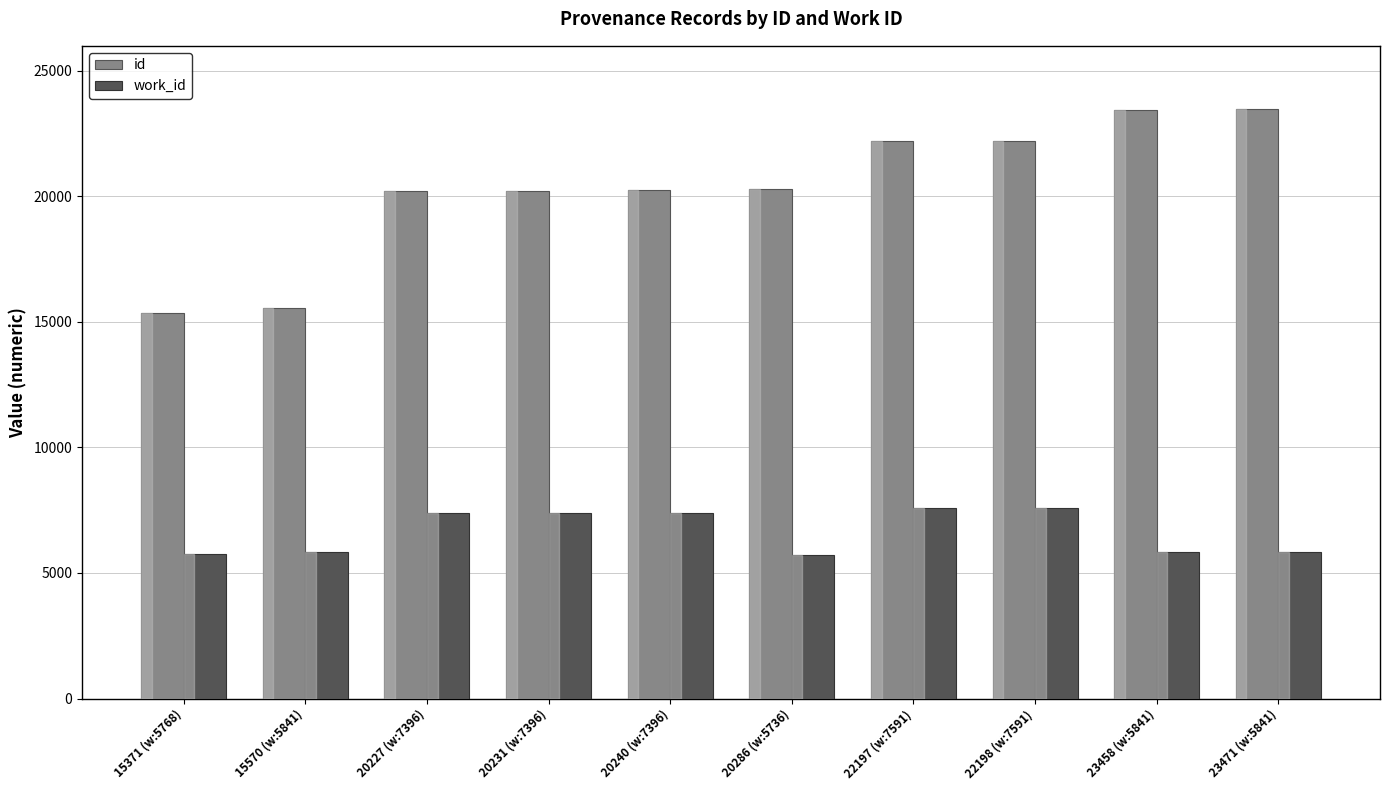

What is the smallest value displayed?

5736